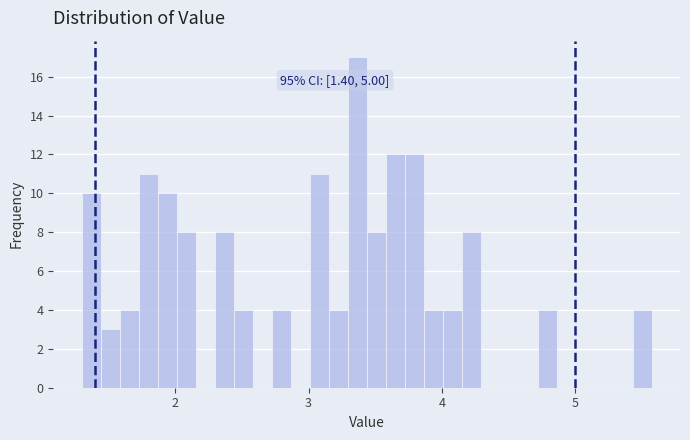

Around what value on the x-axis is the tallest bar? Give the approximate position of its centre, as read against the axis.

3.4